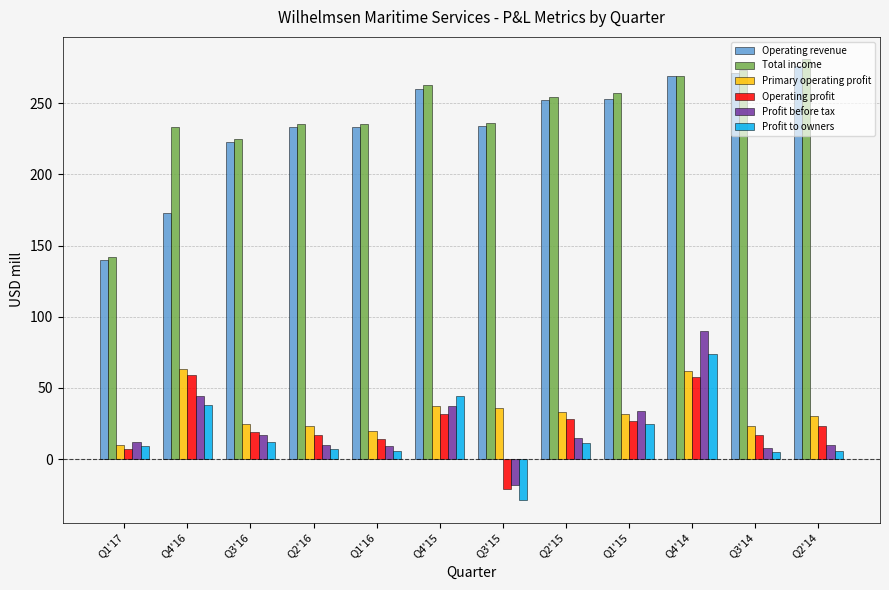

Between Q4'16 and Q3'16, which series saw the biggest shift?

Operating revenue